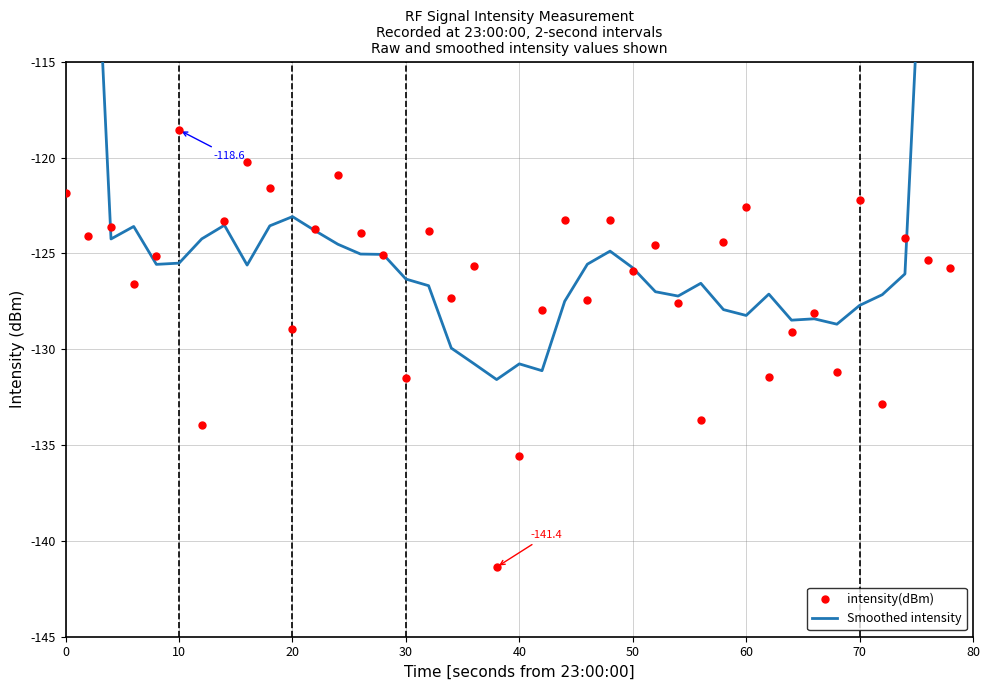

How many lines are shown in the chart?

2